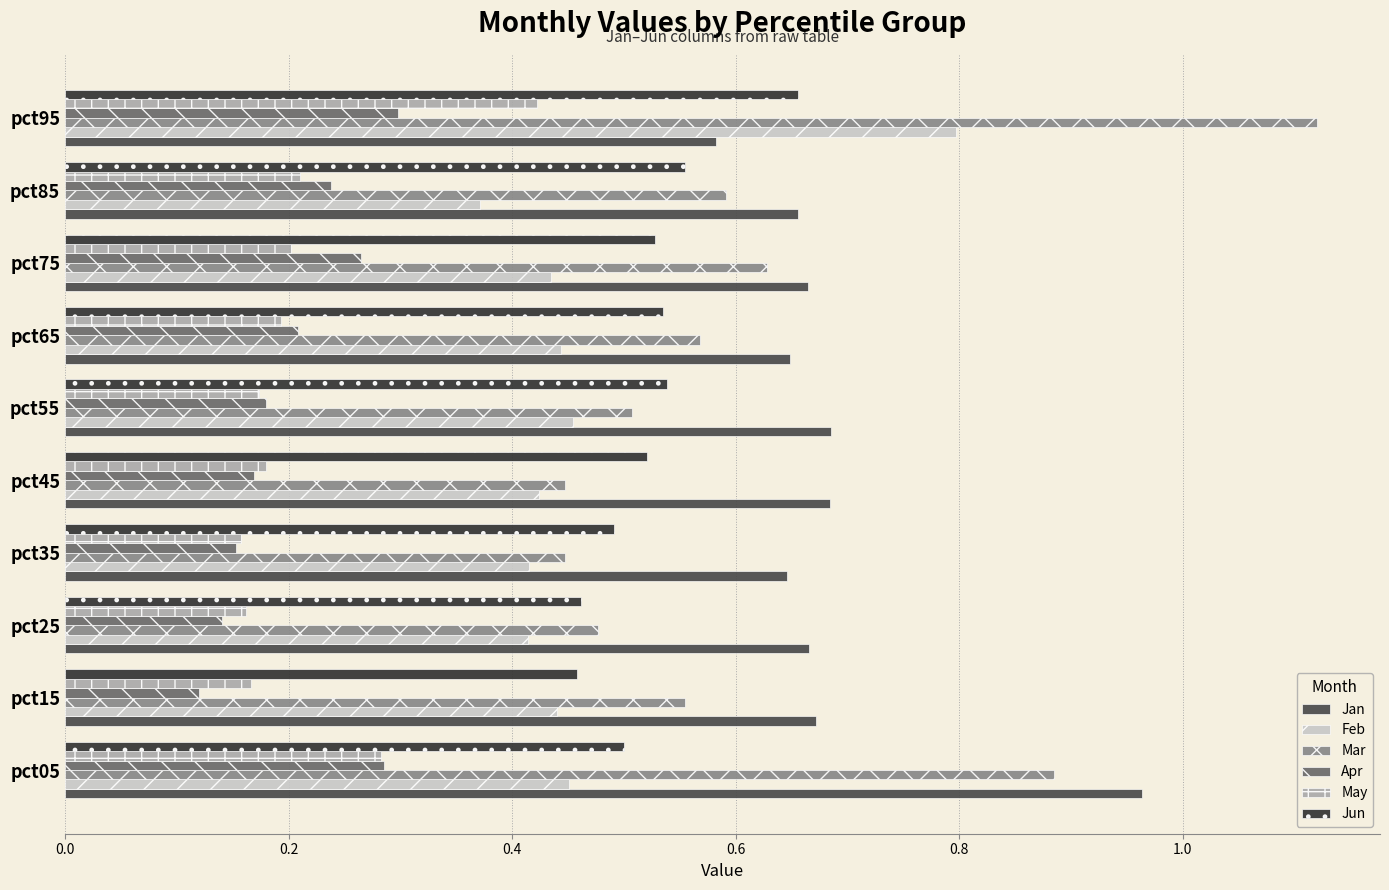

At which label is Apr closest to 0?

pct15